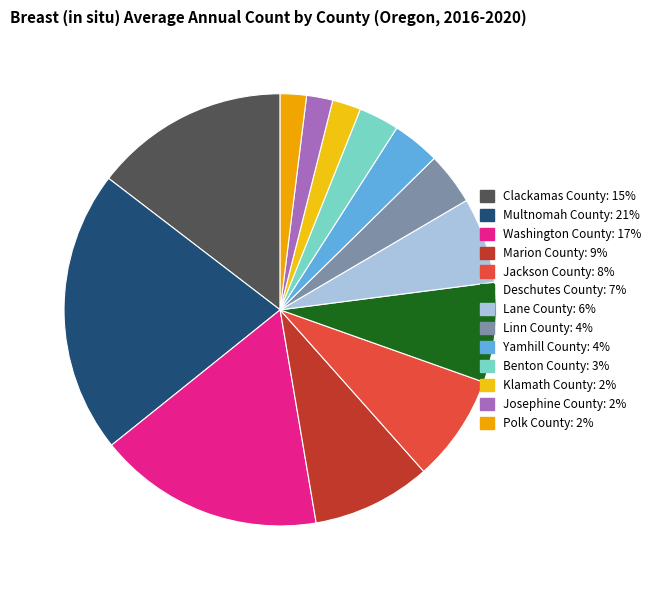

Is it true that Washington County is 17% of the pie?

True